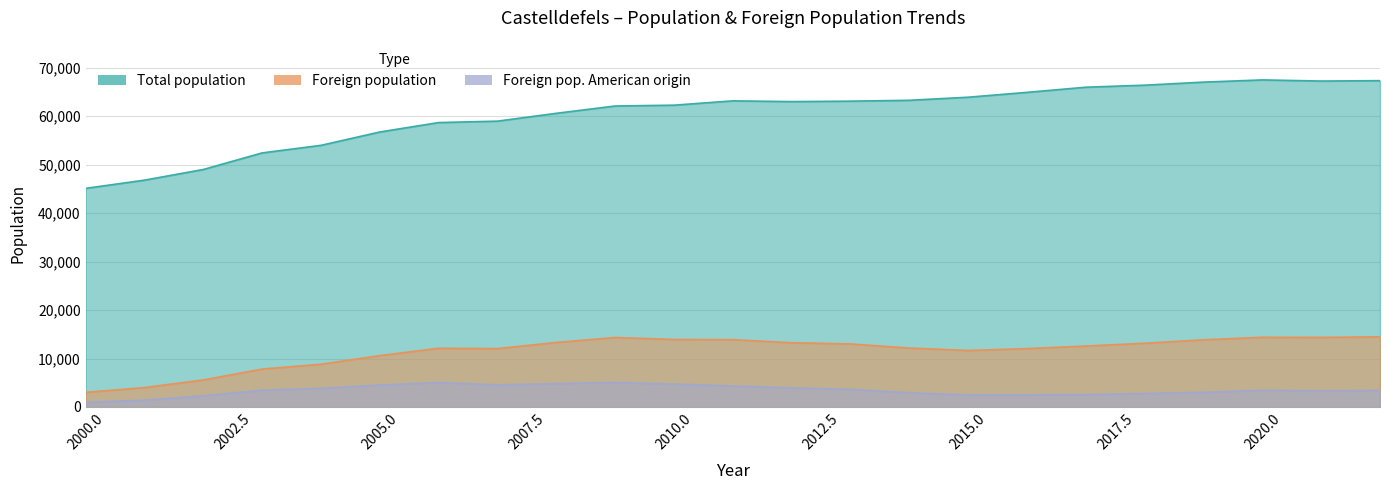

Rank the series at 2015 from lowest to highest value.

Foreign pop. American origin, Foreign population, Total population